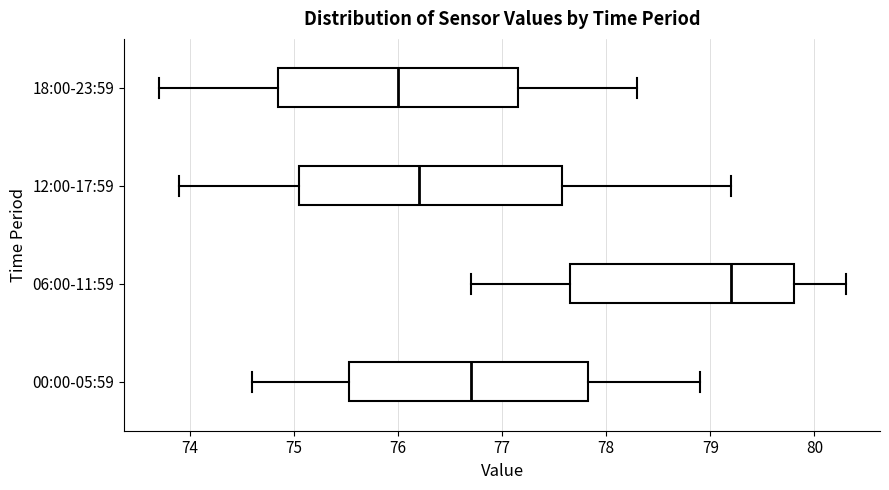

Comparing the boxes themselves (not the whiskers), which one is the widest?

12:00-17:59